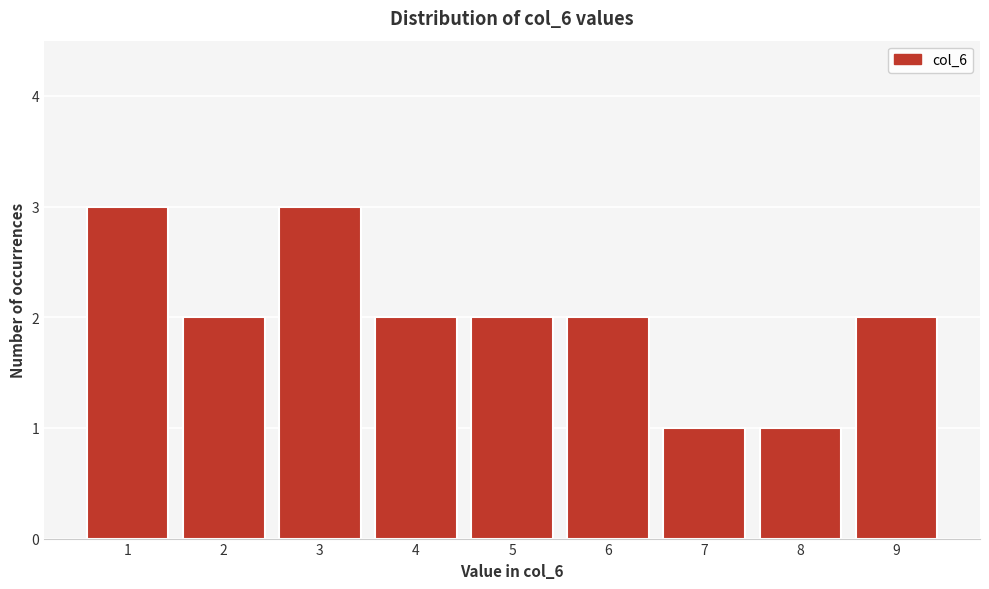

Reading left to right, list every bar in this chart as the range it spans on the x-axis followed by its height. The values are not printed on the chart, so give them approximately, as read against the axis.

0.5 to 1.5: 3
1.5 to 2.5: 2
2.5 to 3.5: 3
3.5 to 4.5: 2
4.5 to 5.5: 2
5.5 to 6.5: 2
6.5 to 7.5: 1
7.5 to 8.5: 1
8.5 to 9.5: 2